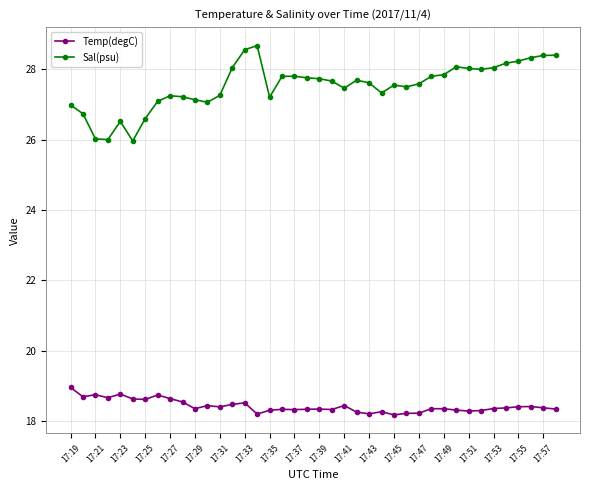

What is the greatest value displayed?

28.7